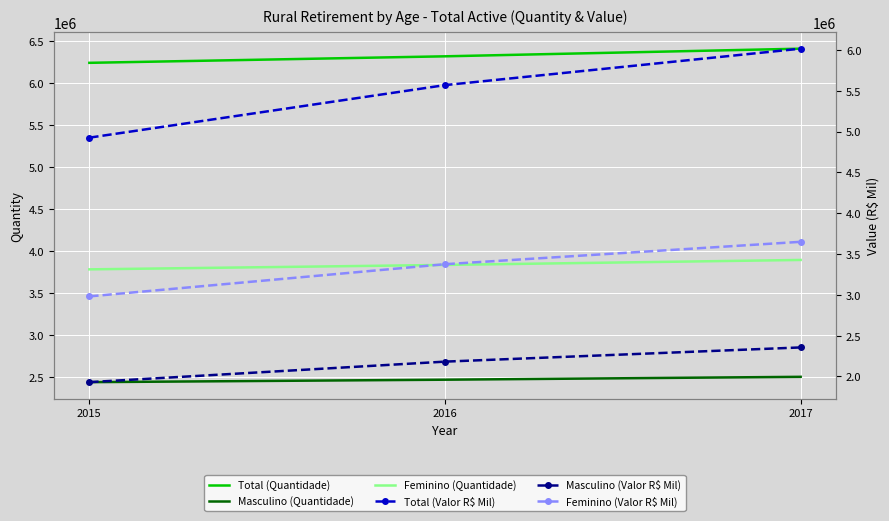

Which category has the highest value in the Feminino (Quantidade) series?

2017